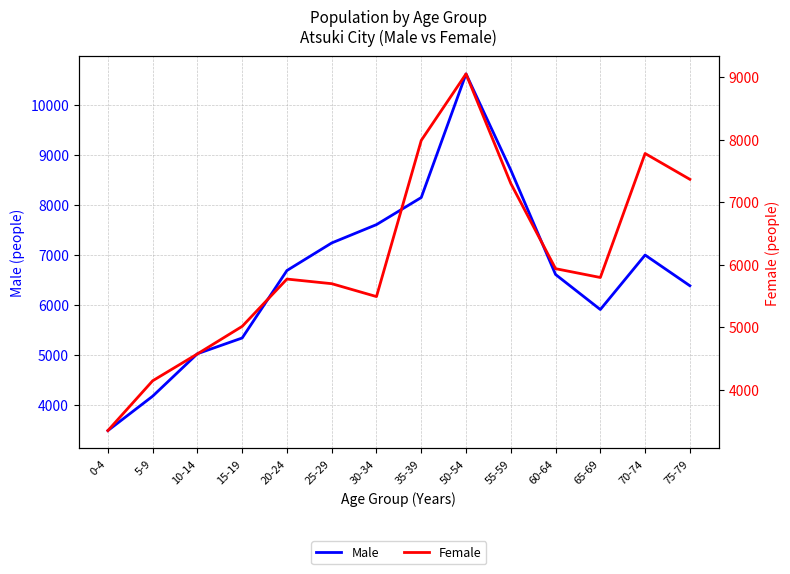

How many data points does each series have?

14